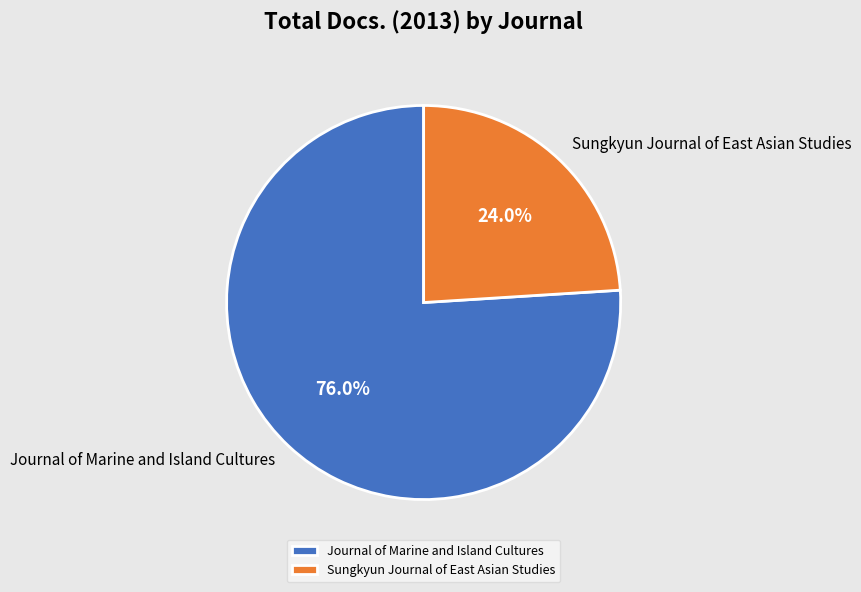

How many slices are in this pie chart?

2